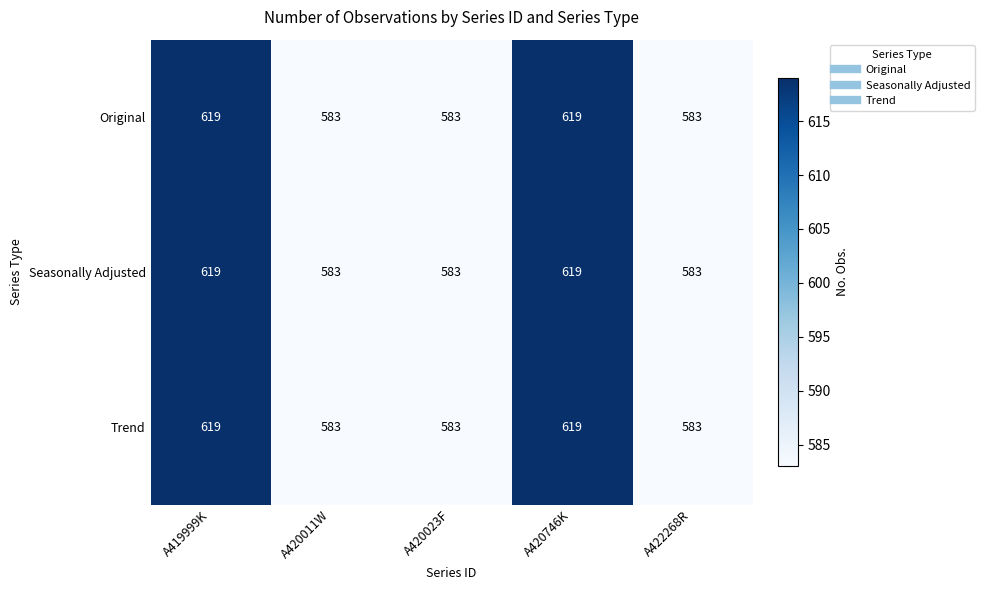

The value of Original at A420023F is 583. True or false?

True